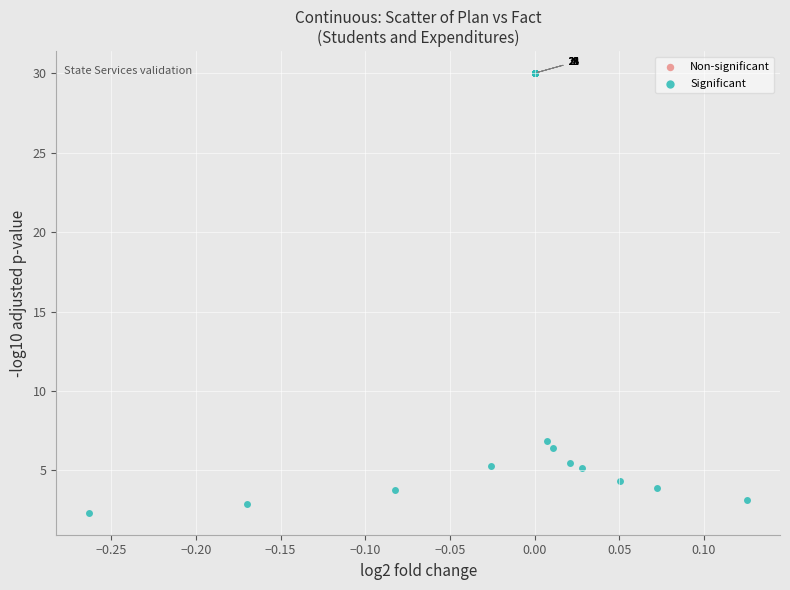

What Y value in the scatter plot is closest to 16?

6.9